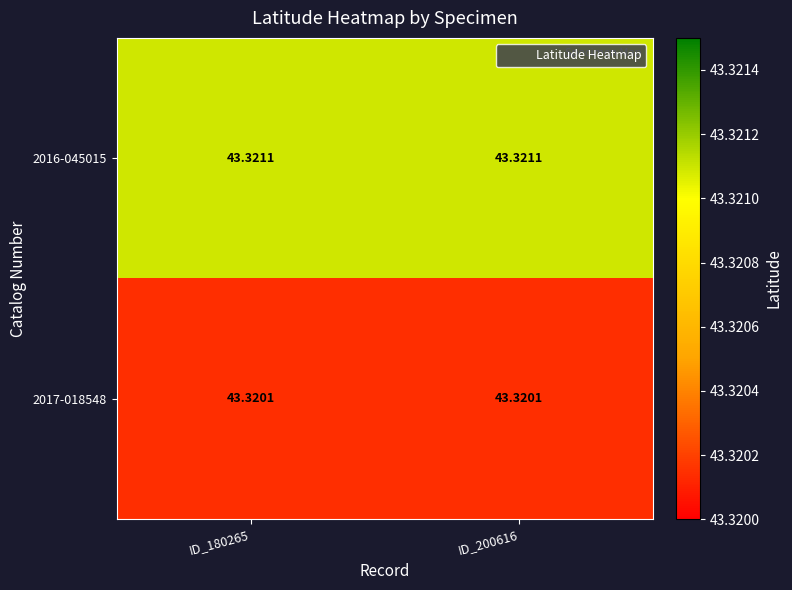

Which series has the largest total across all categories?

2016-045015